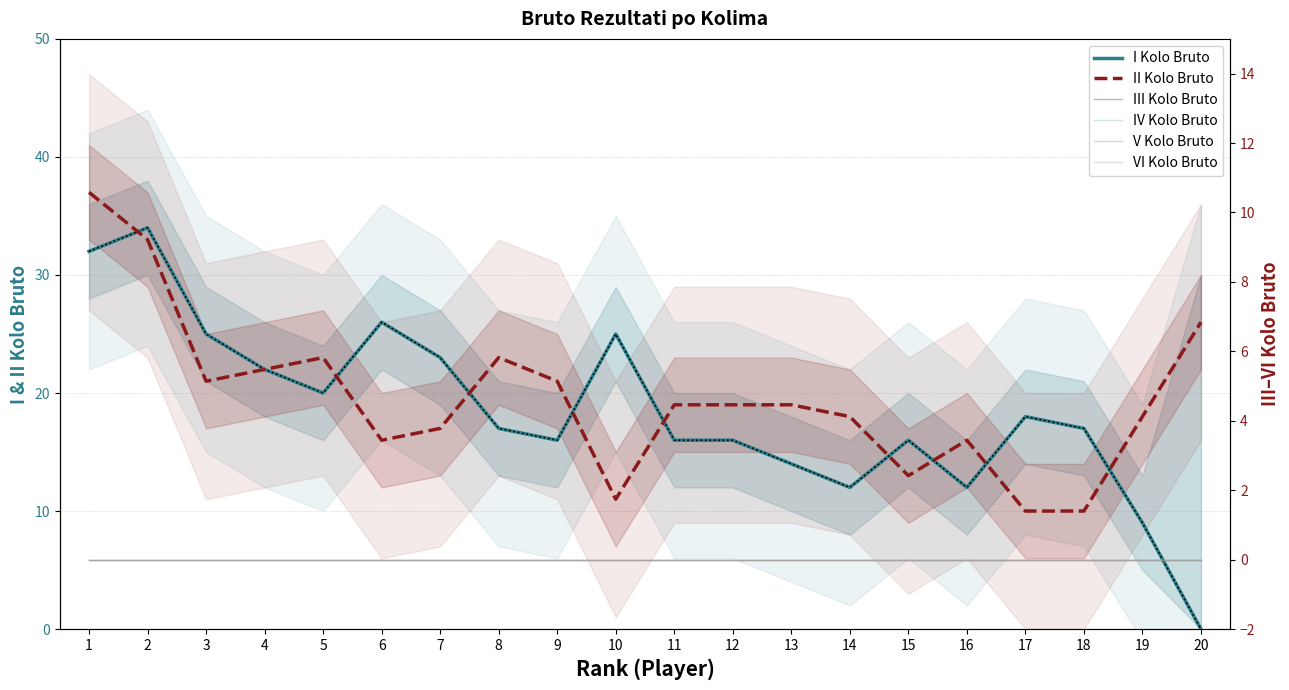

What are all the series names shown in the legend?

I Kolo Bruto, II Kolo Bruto, III Kolo Bruto, IV Kolo Bruto, V Kolo Bruto, VI Kolo Bruto